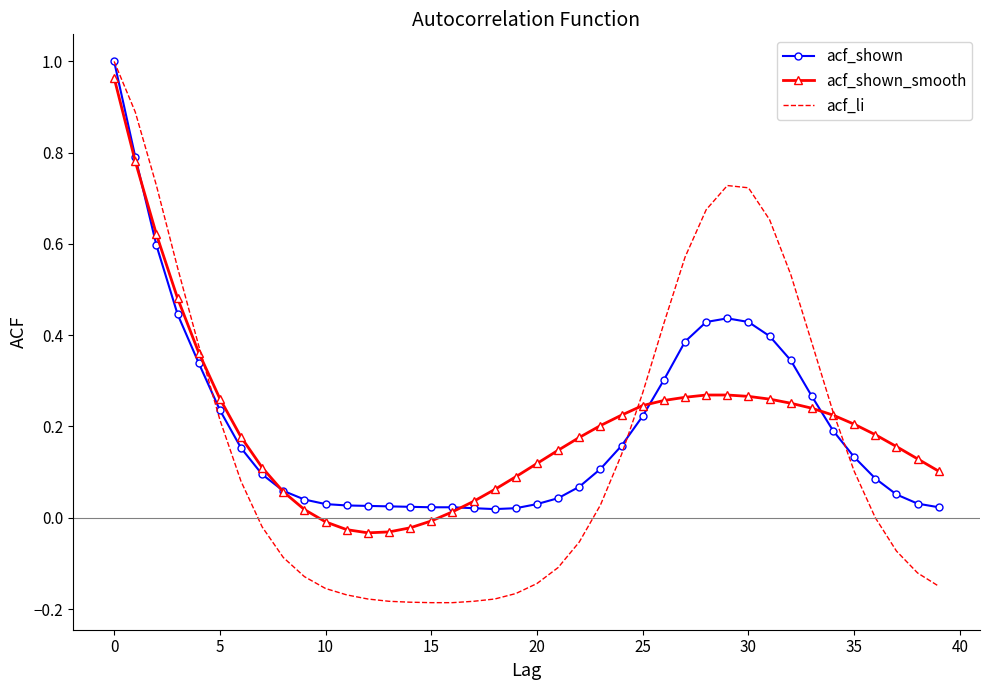

At 20, list the series in order from smallest to largest.

acf_li, acf_shown, acf_shown_smooth